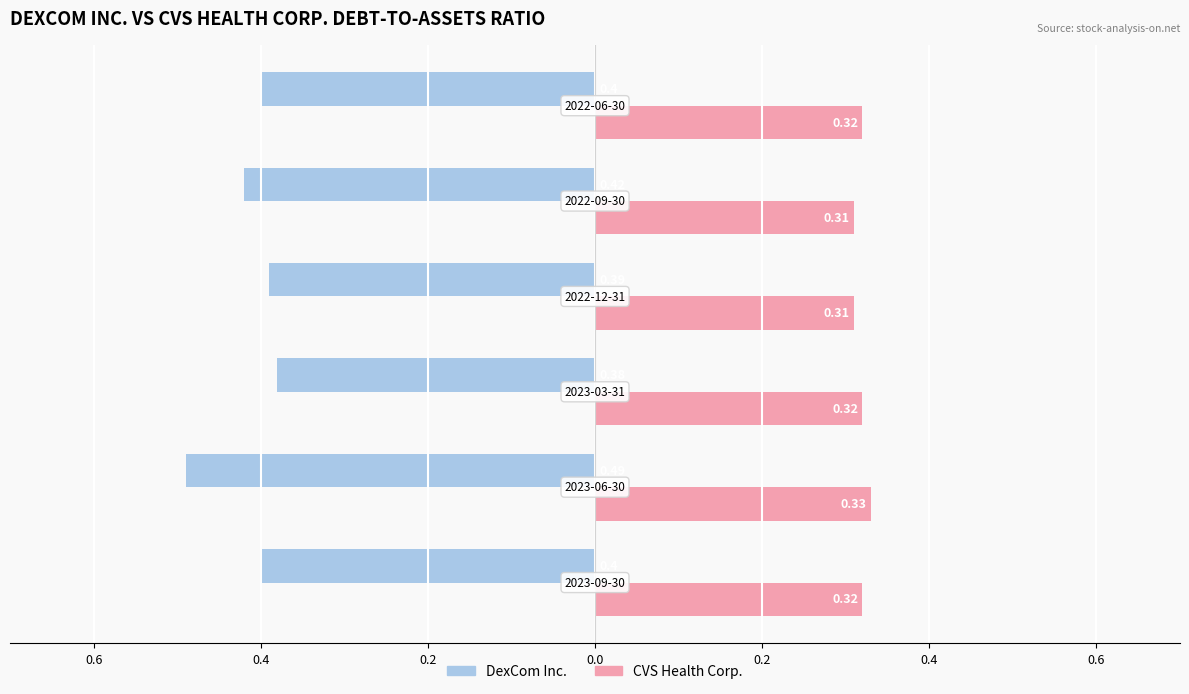

What is the value of the DexCom Inc. bar at the 3rd from the left?

-0.4